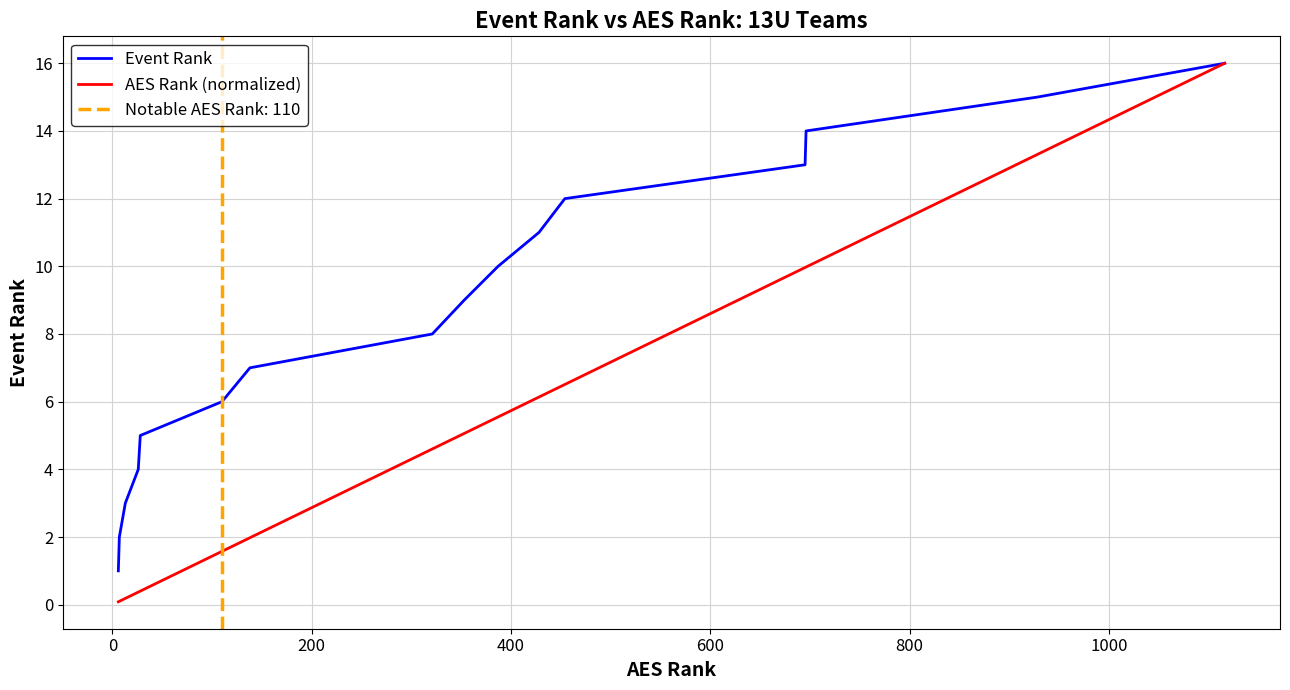

What is the maximum value for AES Rank (normalized)?

16.0